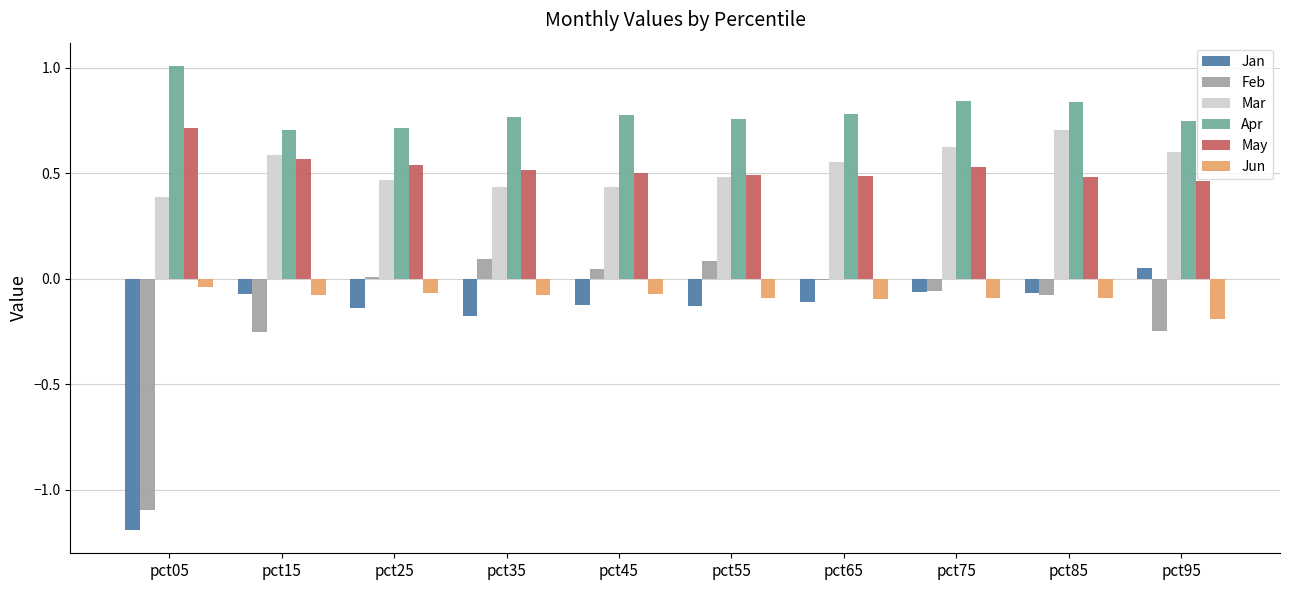

Where is Mar nearest to the value 0?

pct05